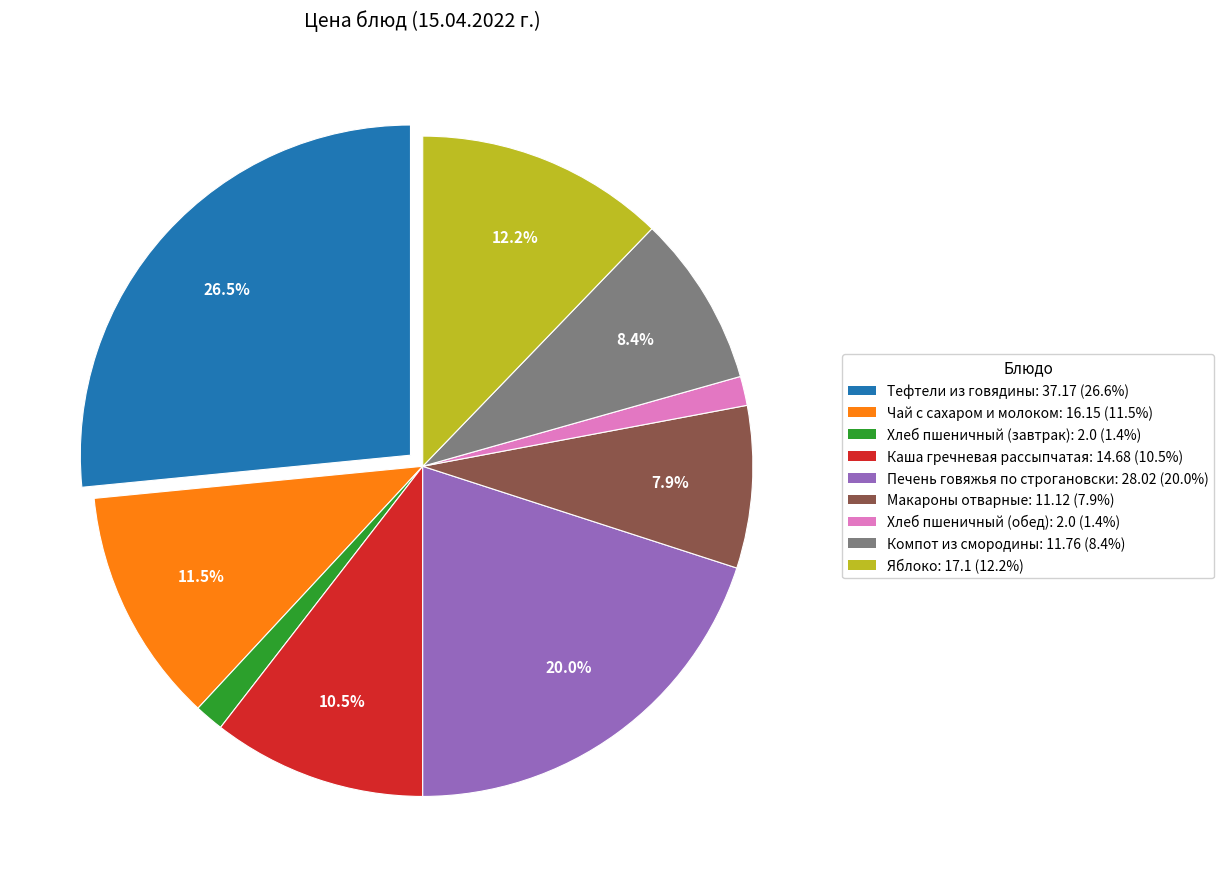

To the nearest percent, what percentage of the pie is Яблоко?

12%